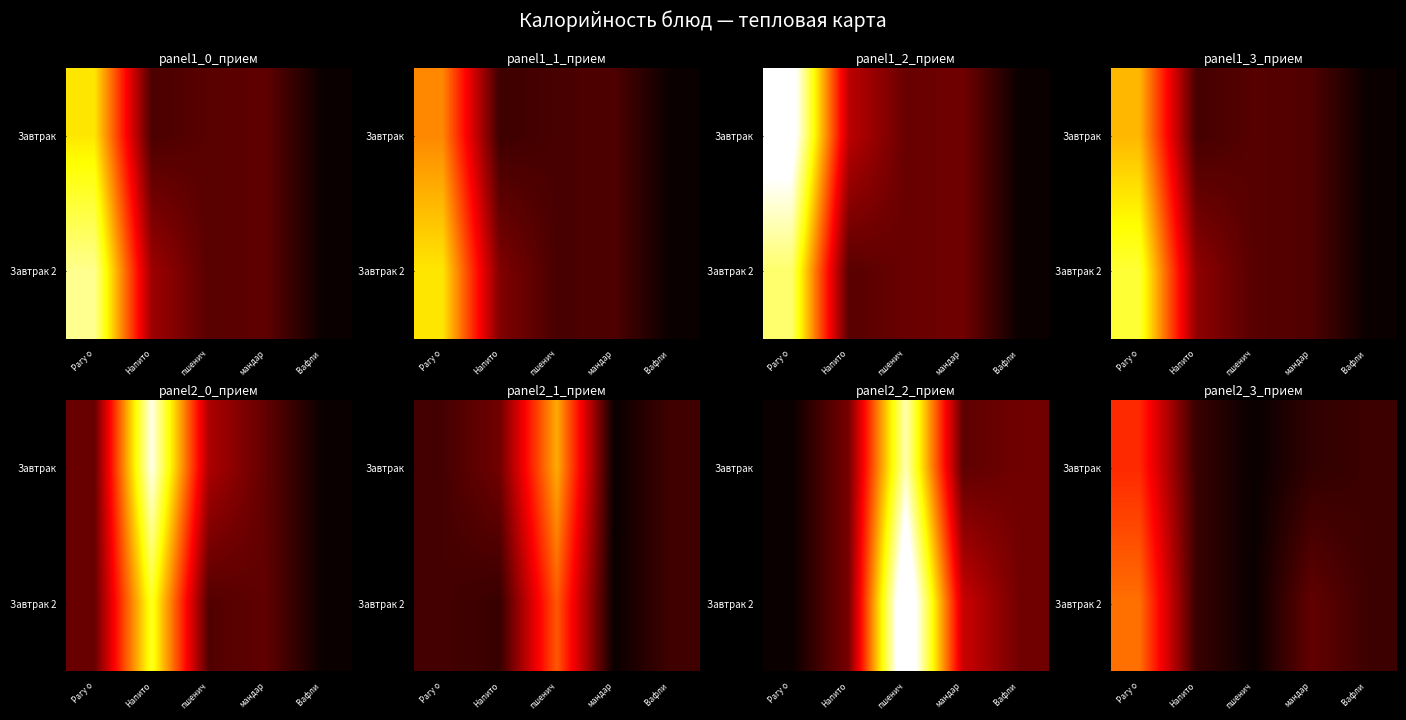

True or false: Завтрак has a value of 35.5 at Напито.

True